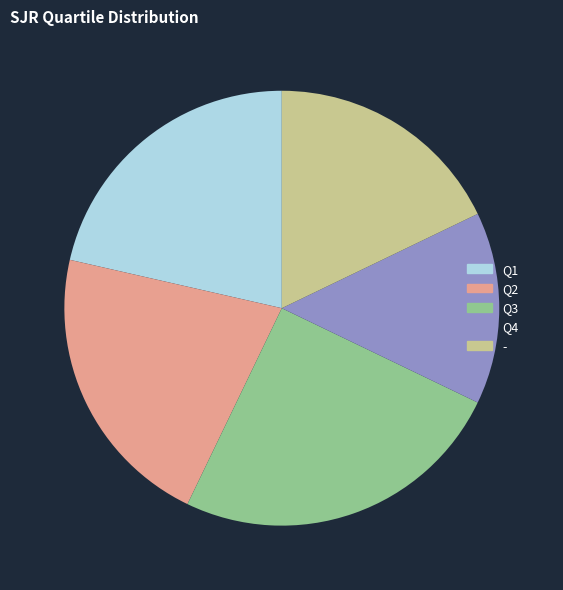

Which category has the biggest portion of the pie?

Q3